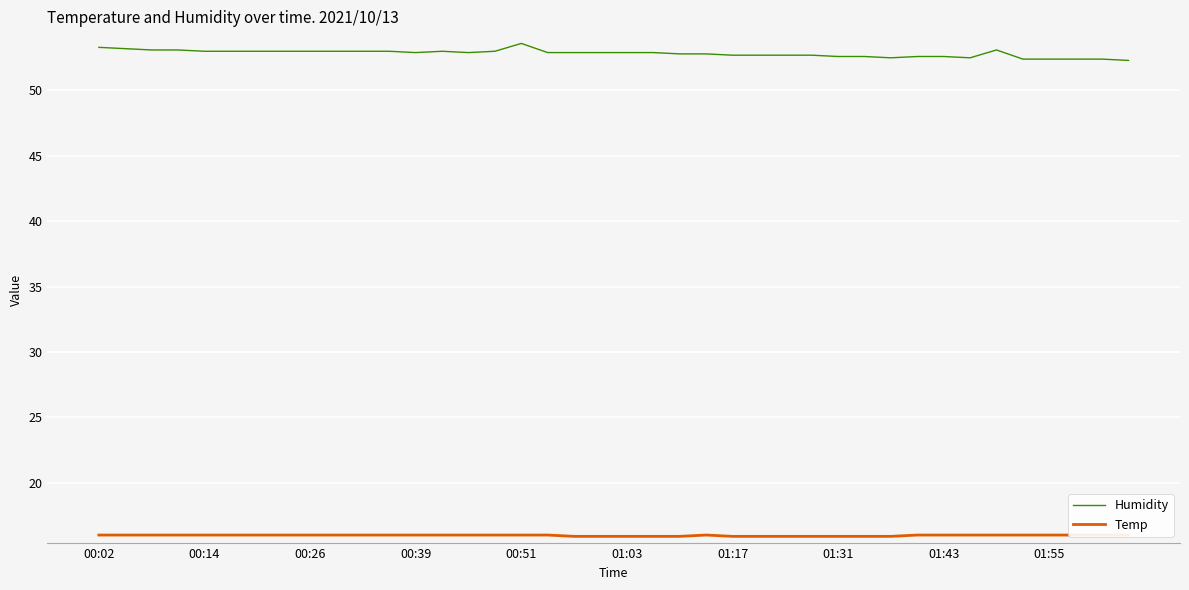

Count the number of categories in the chart.

40